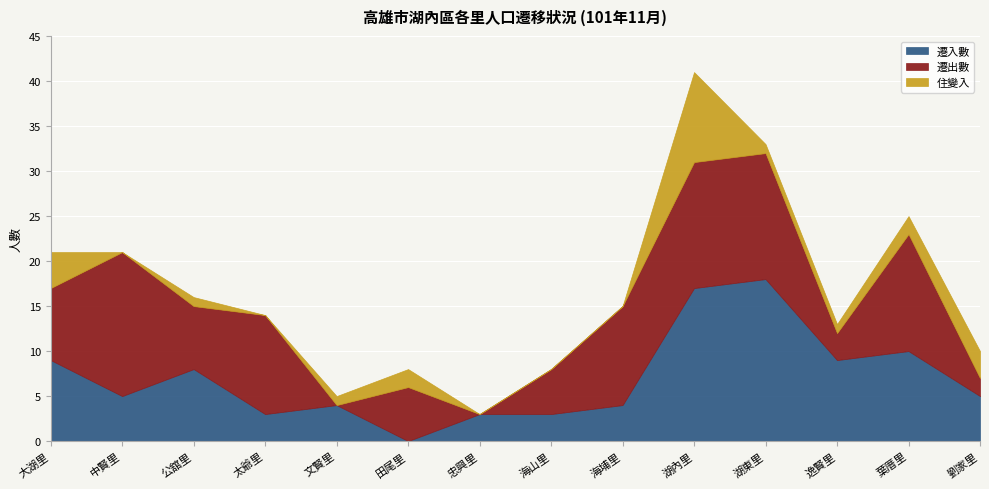

Count the number of data series in this chart.

3